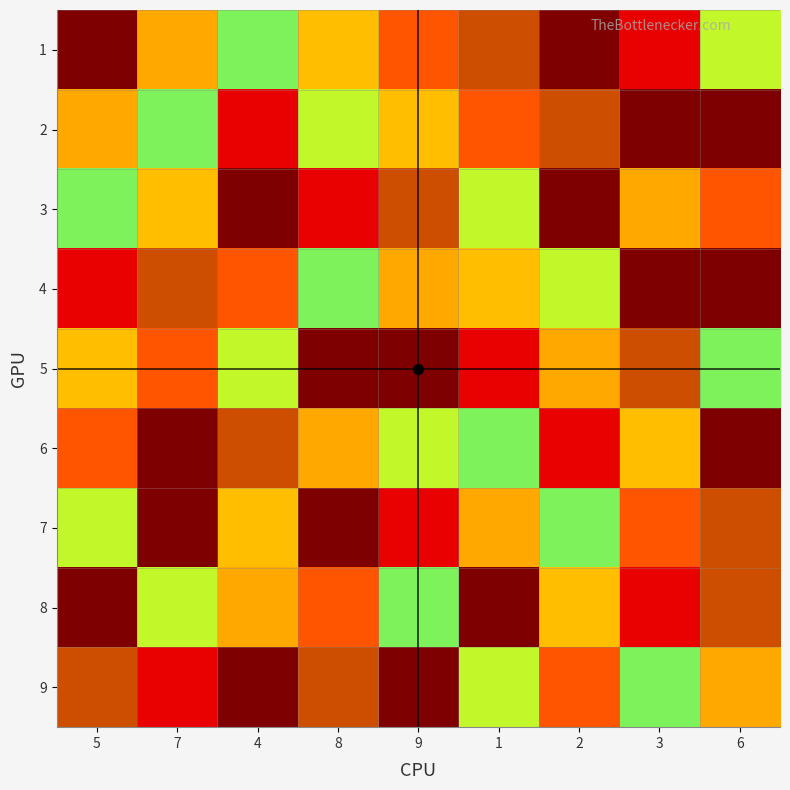

What is the spread (max minus min) of values at 1?

7